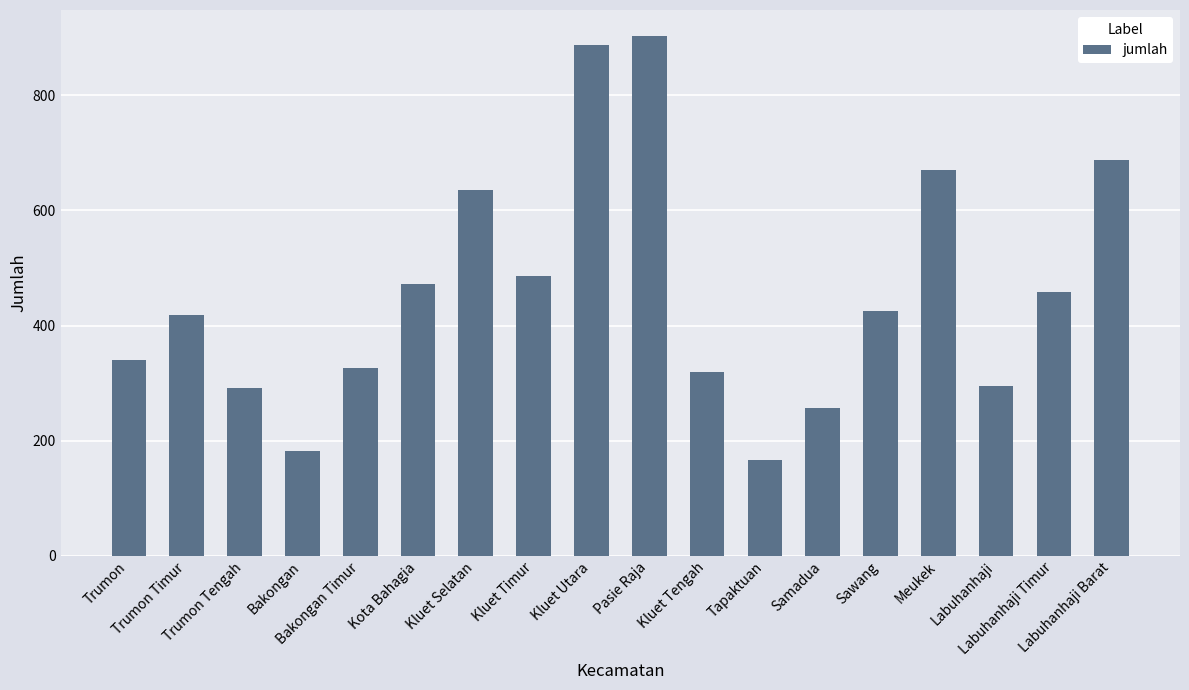

How many values are below 426?

9